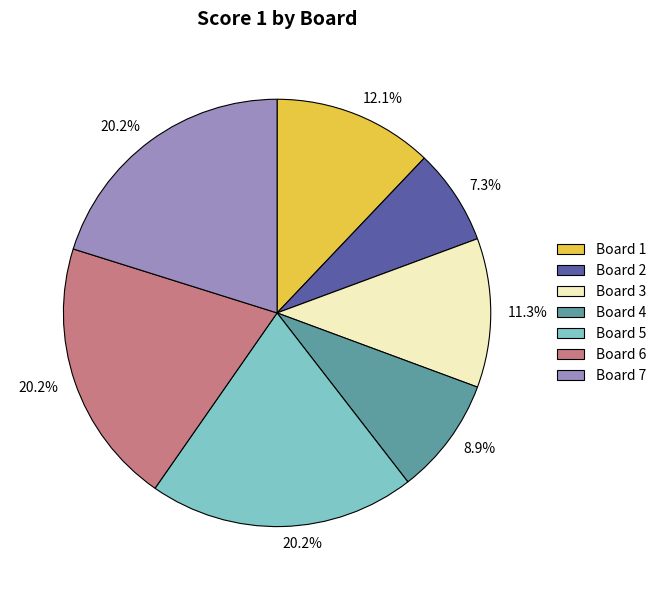

What is the smallest slice in the pie chart?

Board 2